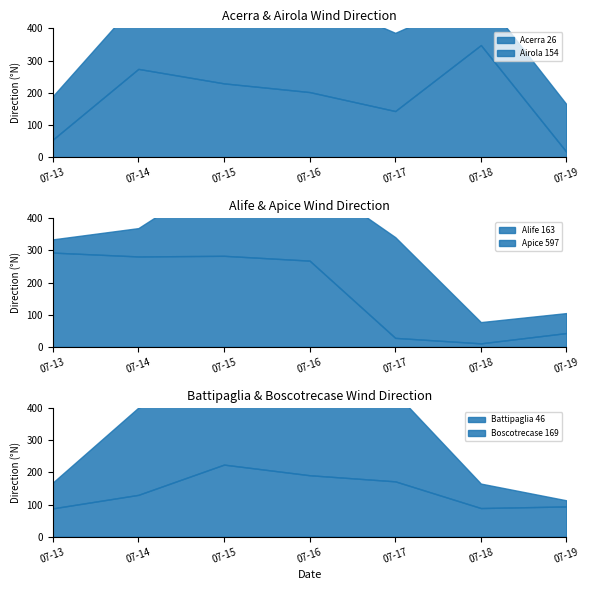

Read the Apice 597 value at 2020-07-16, to the nearest 10.

260